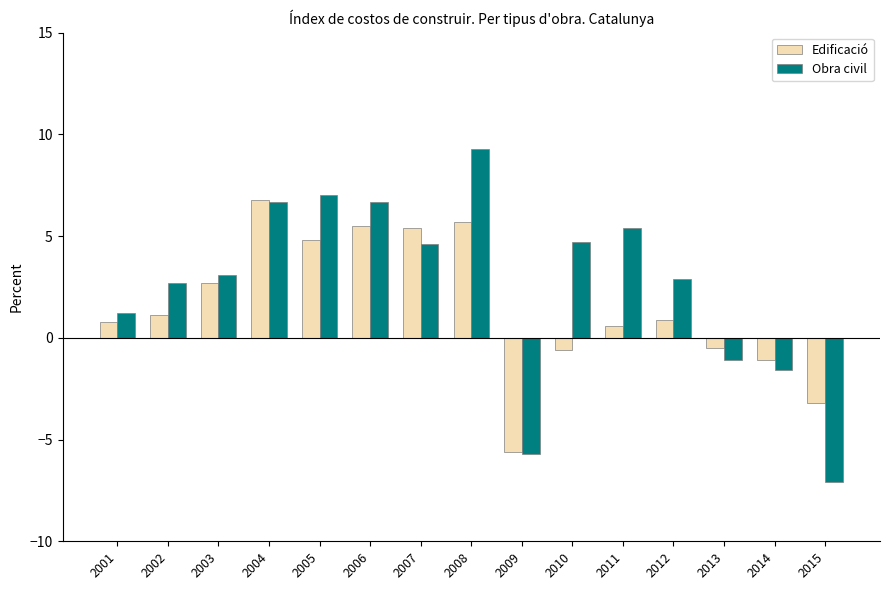

How many values in Obra civil are above zero?

11